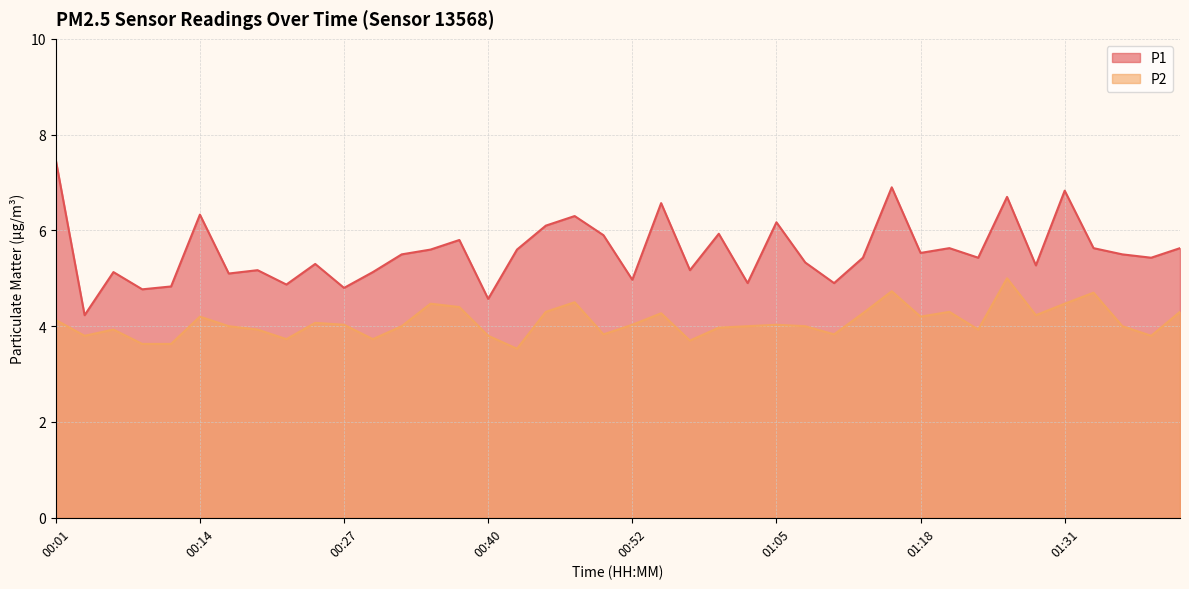

At which label is P2 closest to 4?

00:16